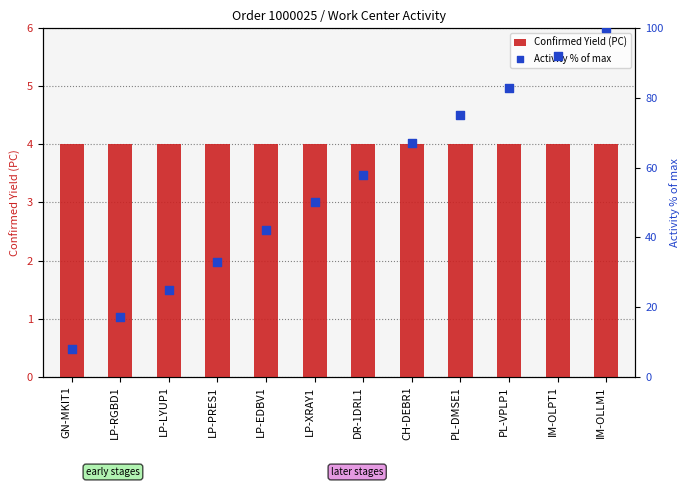

Which series reaches the minimum Y coordinate?

Confirmed Yield (PC)